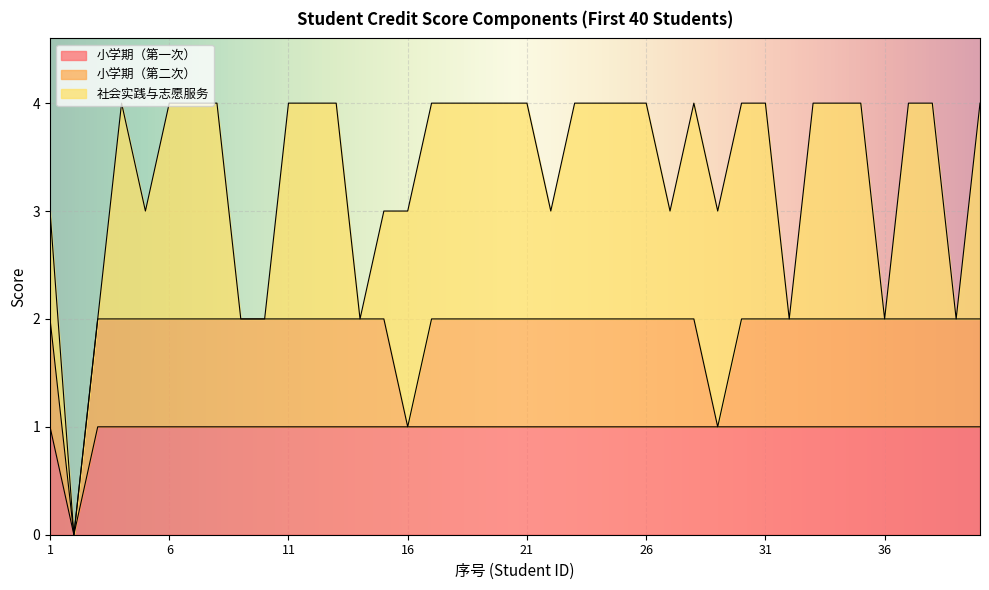

List the series in order of their peak value, highest first.

社会实践与志愿服务, 小学期（第一次）, 小学期（第二次）